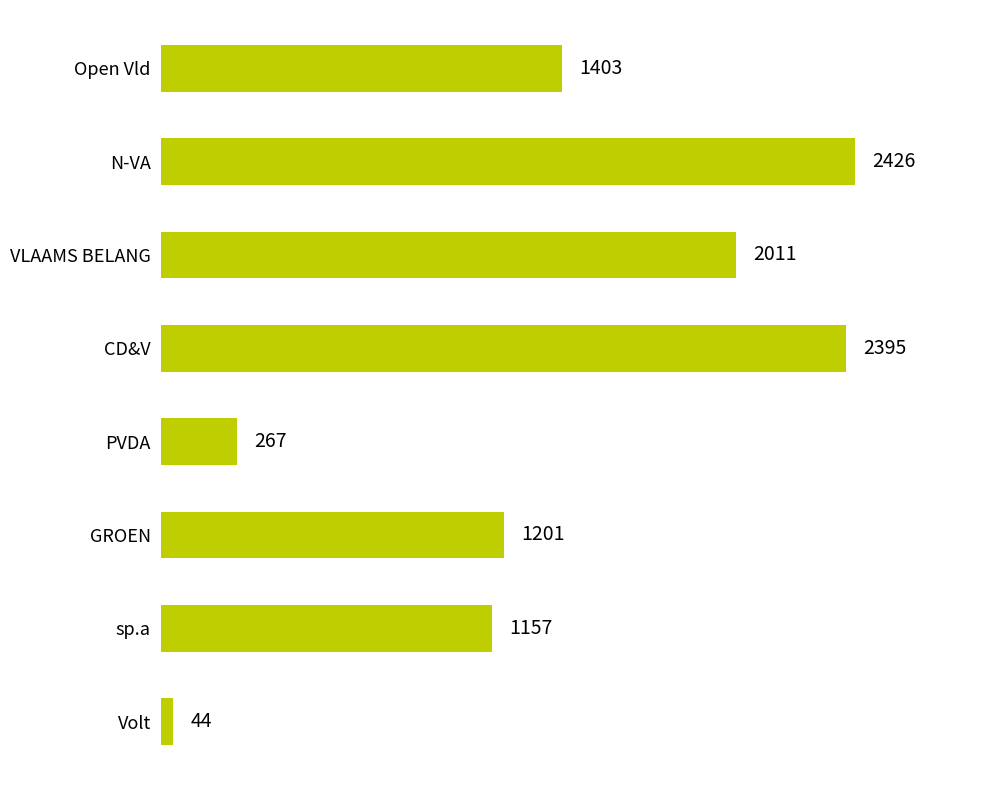

At which label is the value closest to 1235?

GROEN